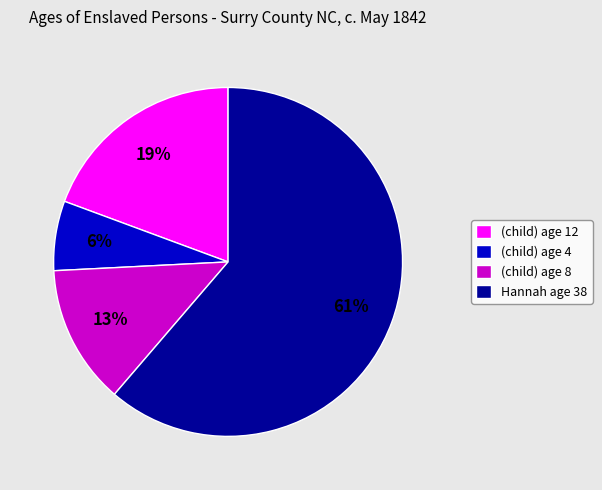

To the nearest percent, what portion does (child) age 12 represent?

19%